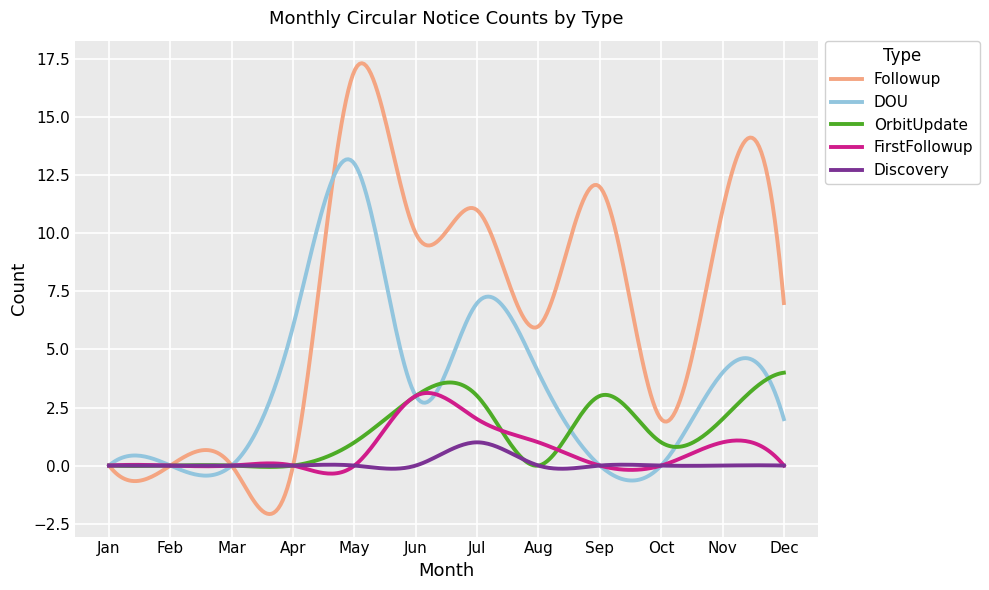

How many series are shown in this chart?

5